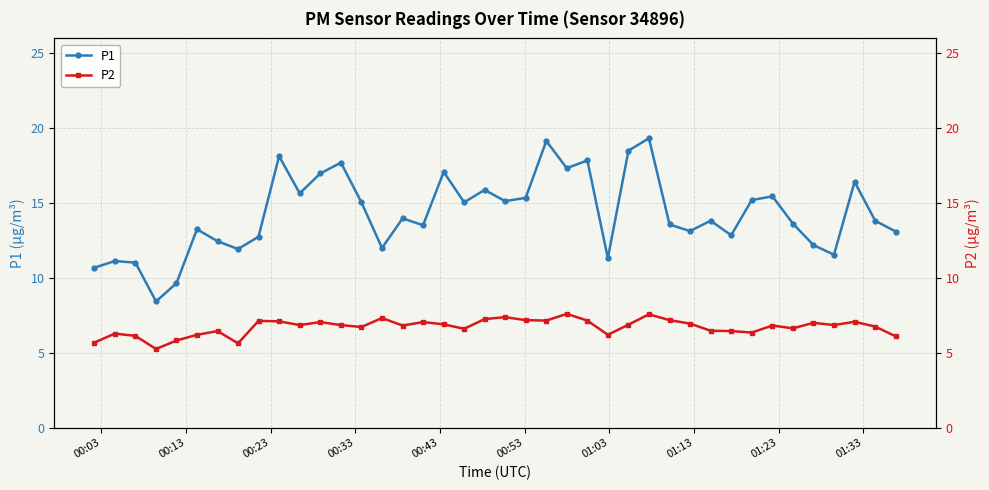

How many data points in P1 are above 13?

27